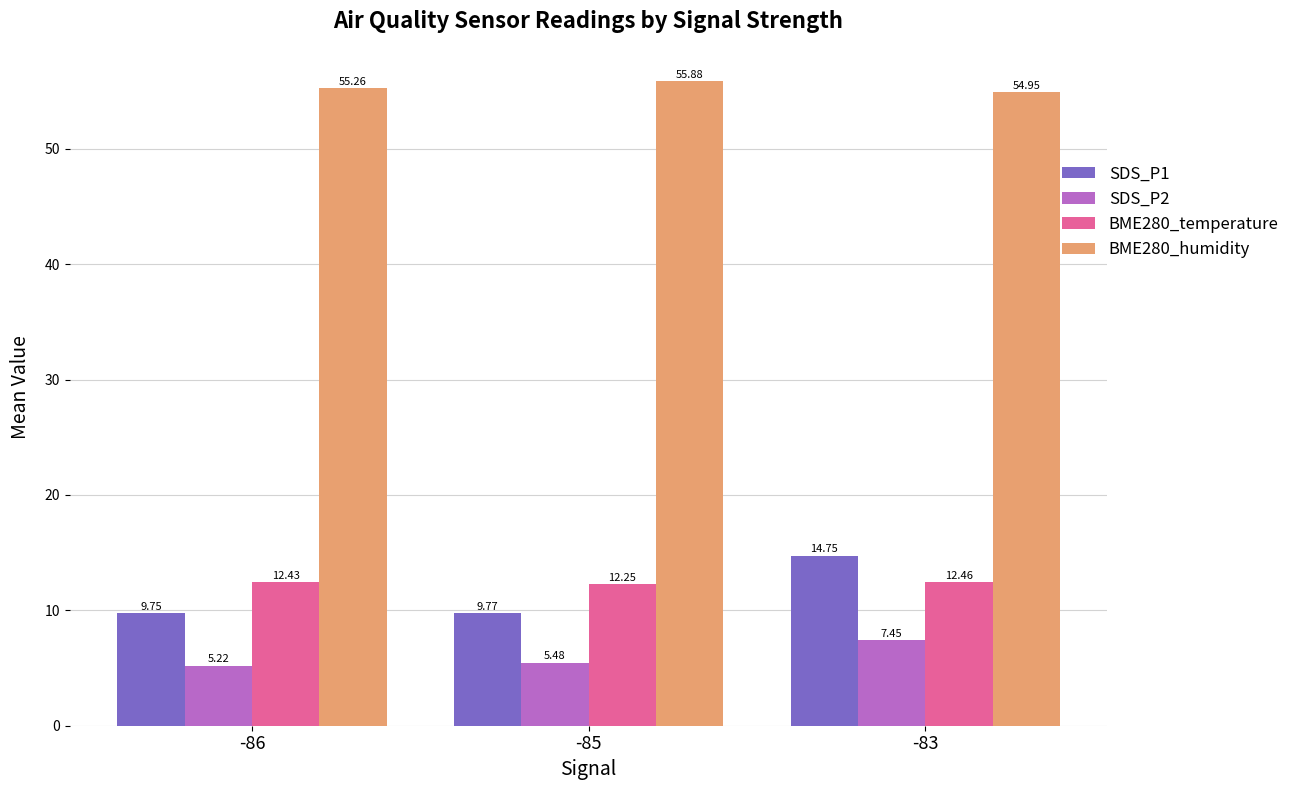

At which label is SDS_P1 closest to 12?

-85